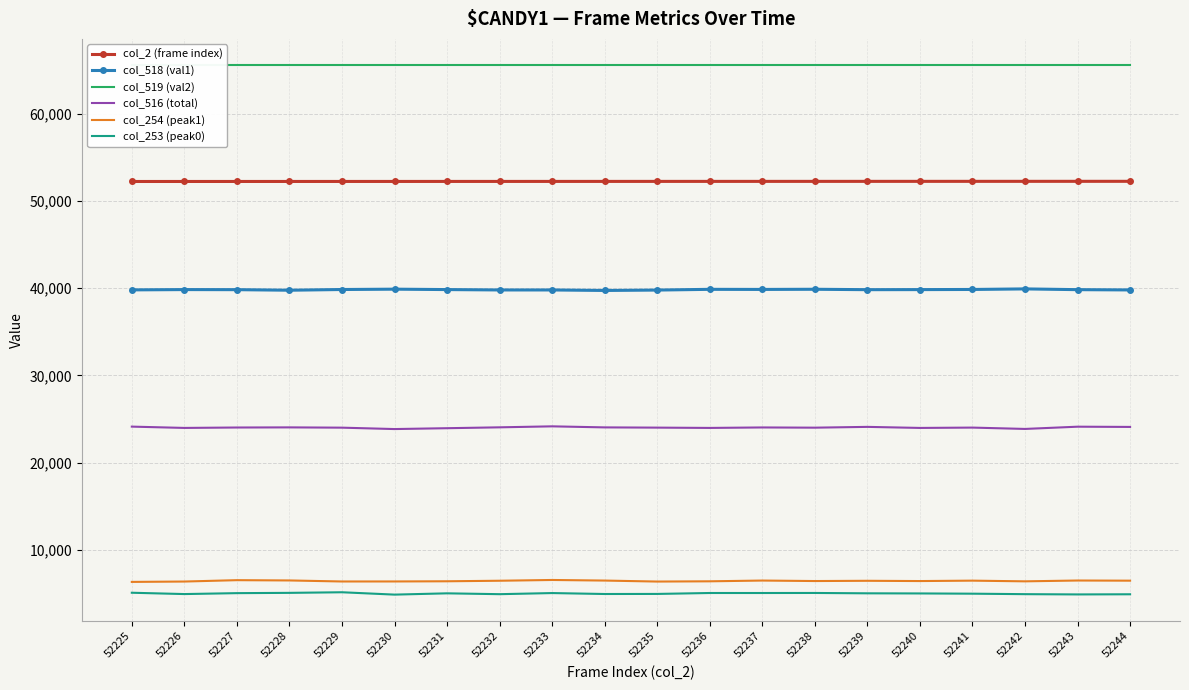

True or false: col_254 (peak1) has more than 1 points higher than both neighbors.

True